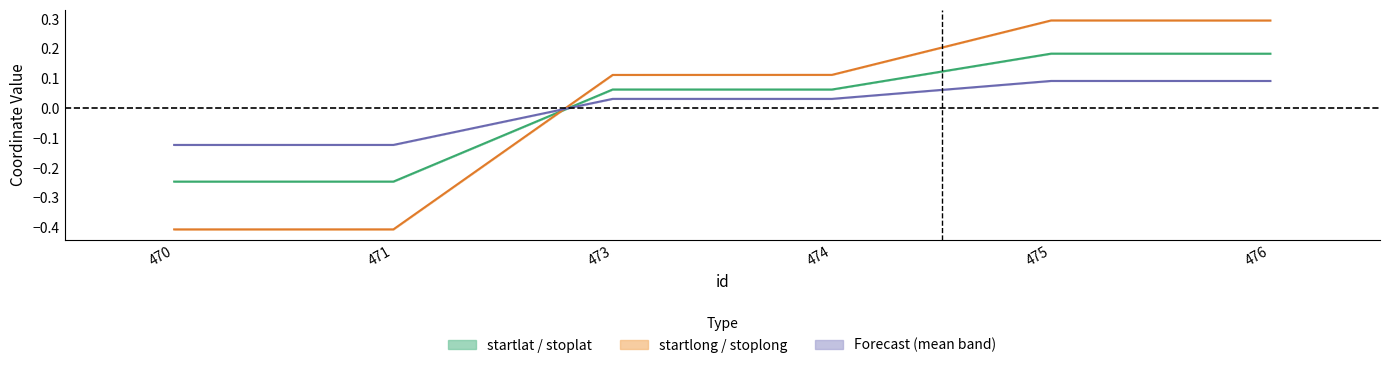

Reading left to right, what are all the values shown in this chart?

stoplat: -0.2	-0.2	0.1	0.1	0.2	0.2
stoplong: -0.4	-0.4	0.1	0.1	0.3	0.3